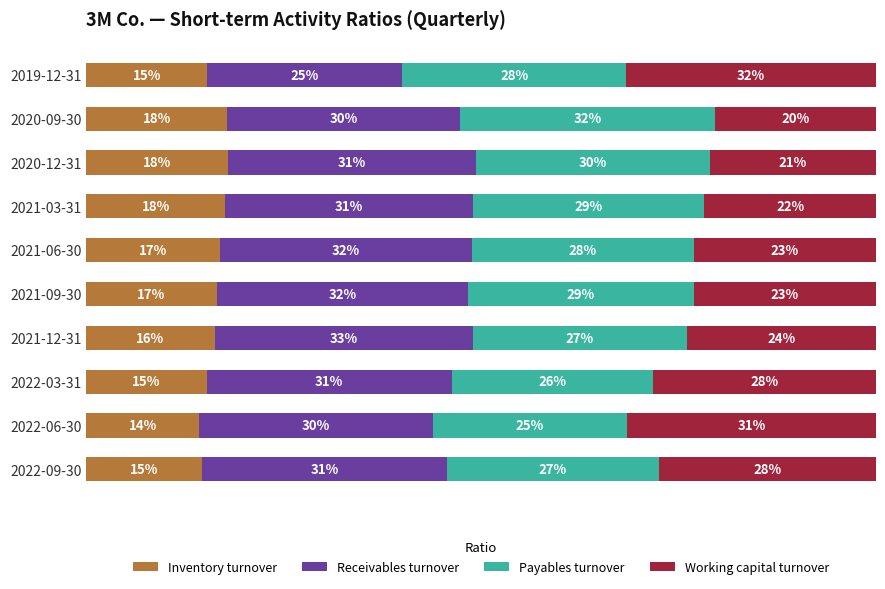

Which category has the lowest value in the Inventory turnover series?

2022-06-30